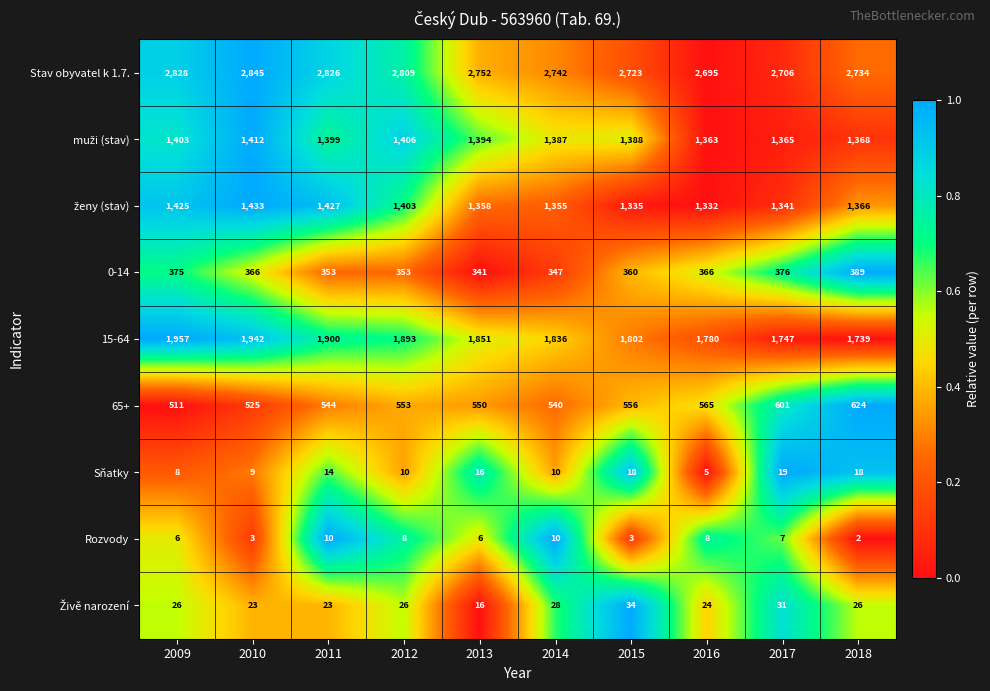

What is the sum of the 0-14 values at 2010 and 2018?

755